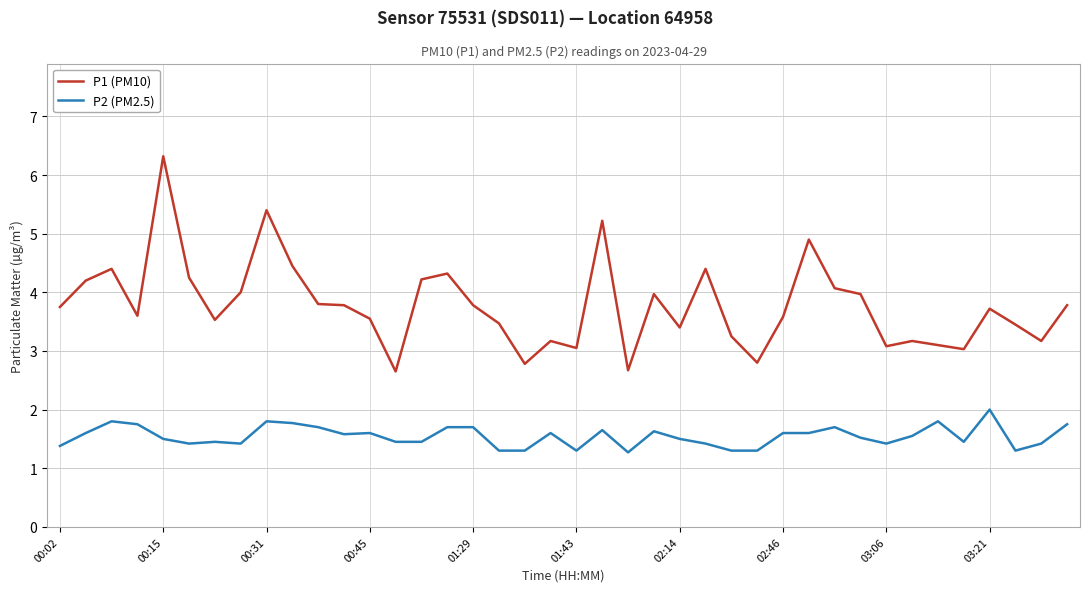

Which series has the widest spread of values?

P1 (PM10)